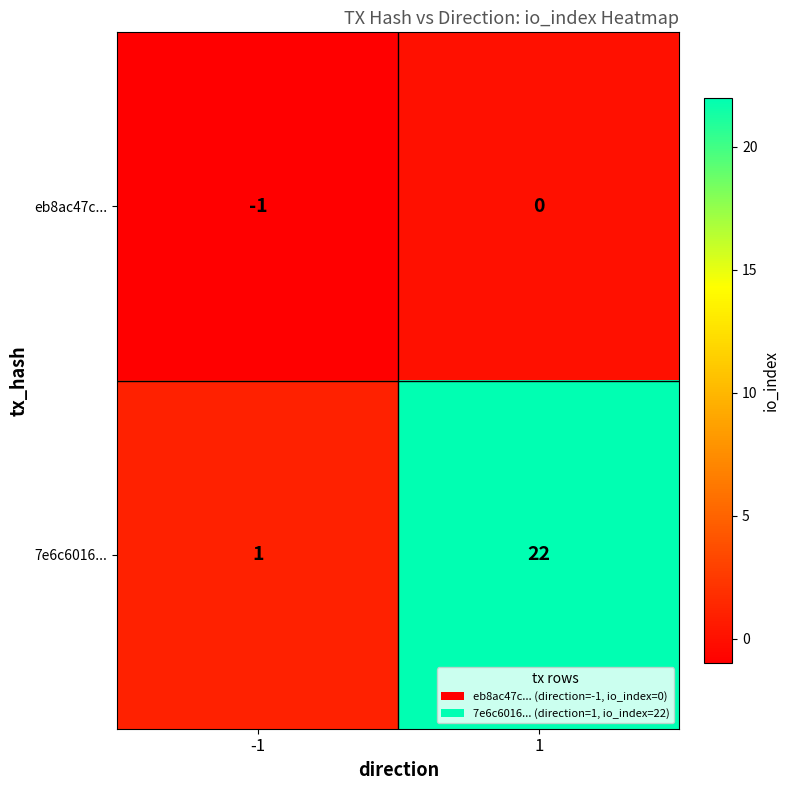

Is the value of eb8ac47c... at 1 greater than the value of 7e6c6016... at -1?

No